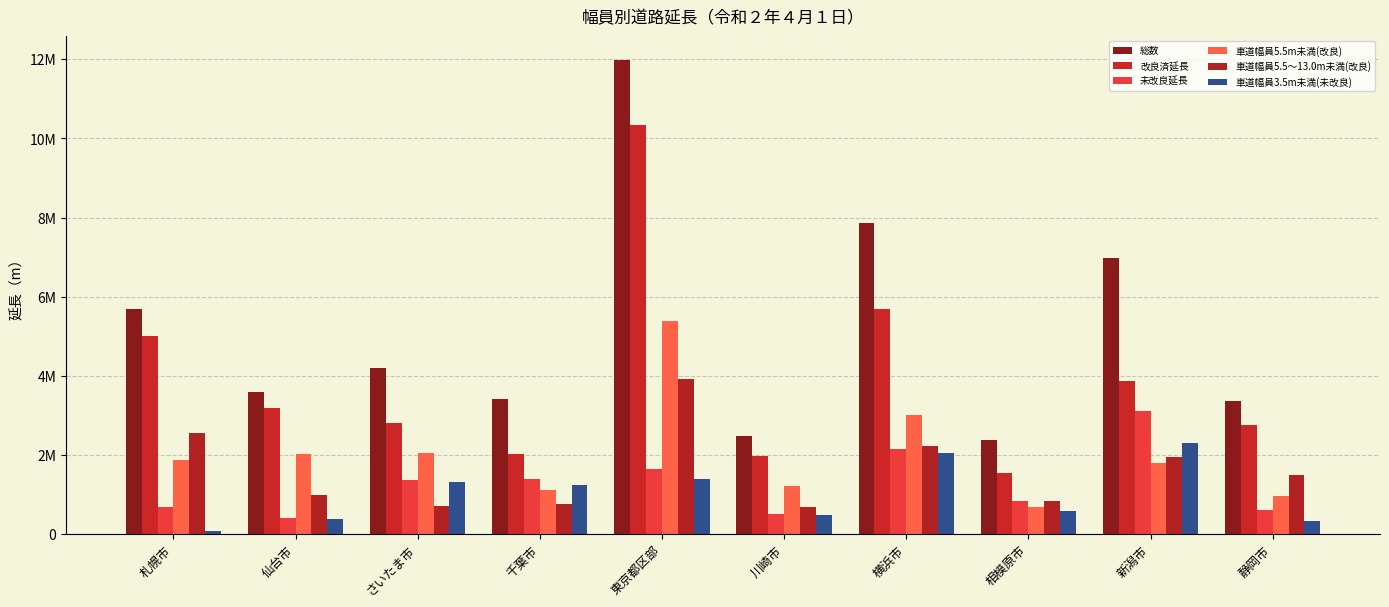

Rank the series by their maximum value, from lowest to highest.

車道幅員3.5m未満(未改良), 未改良延長, 車道幅員5.5～13.0m未満(改良), 車道幅員5.5m未満(改良), 改良済延長, 総数